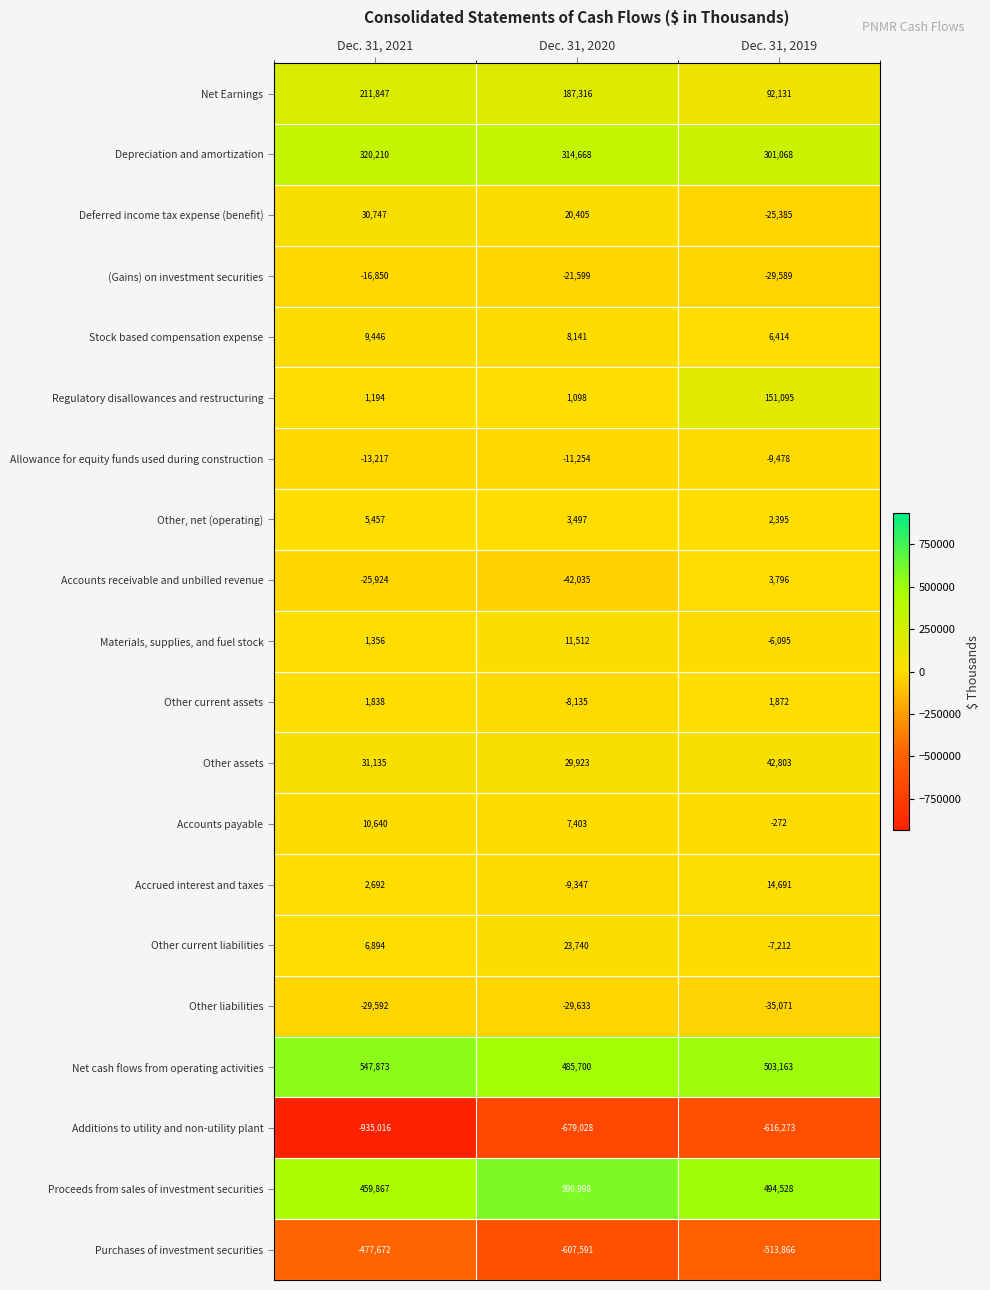

What is the greatest value displayed?

590998